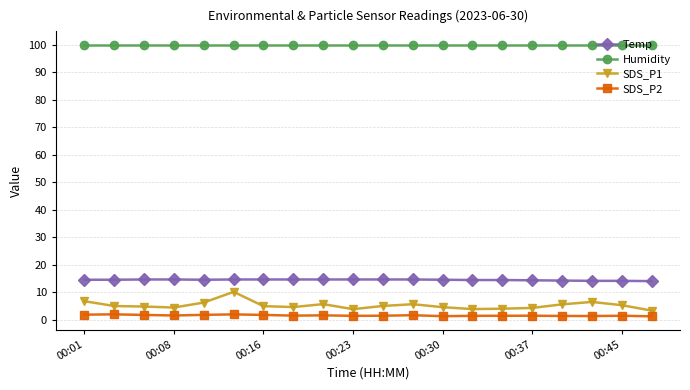

Count the Temp values in the range 14 to 15.

20